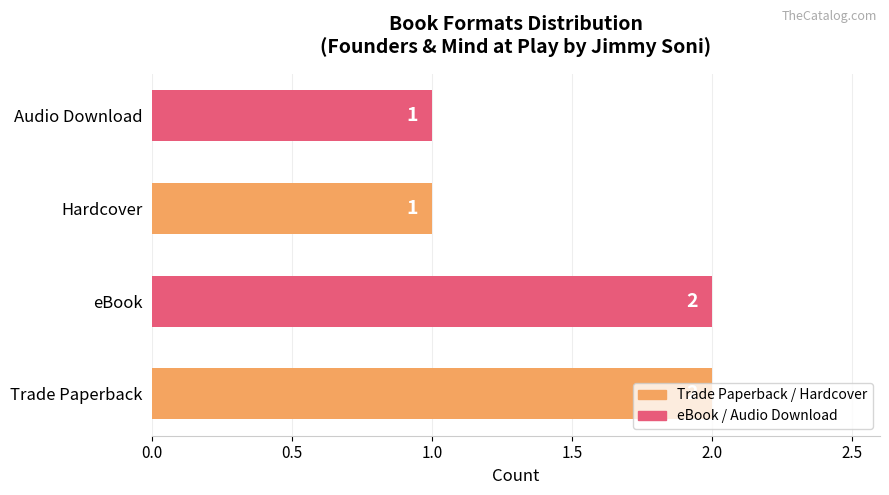

True or false: the data shows 2 at Audio Download.

False